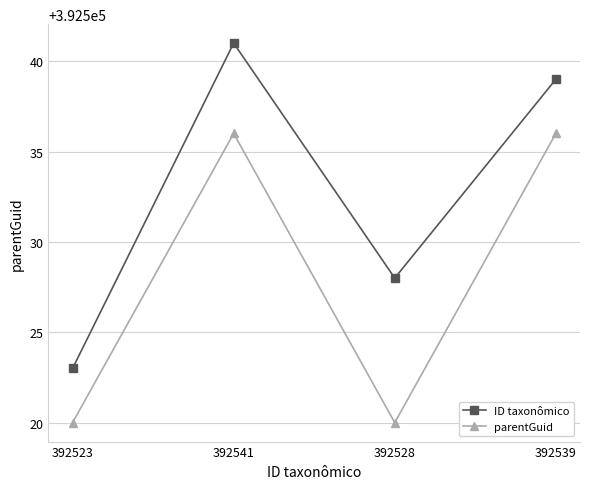

Reading left to right, what are all the values shown in this chart?

ID taxonômico: 392523=392523	392541=392541	392528=392528	392539=392539
parentGuid: 392523=392520	392541=392536	392528=392520	392539=392536